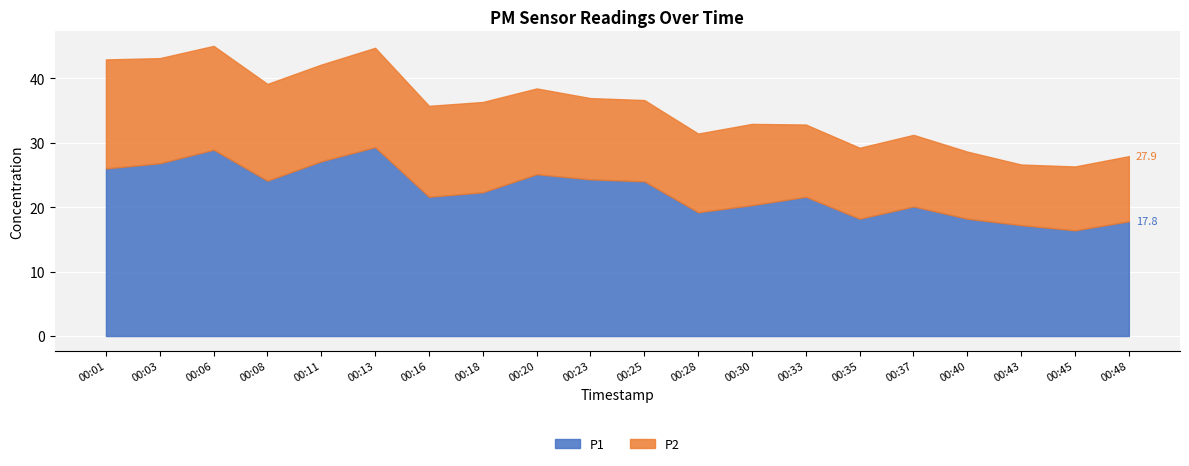

What are all the series names shown in the legend?

P1, P2